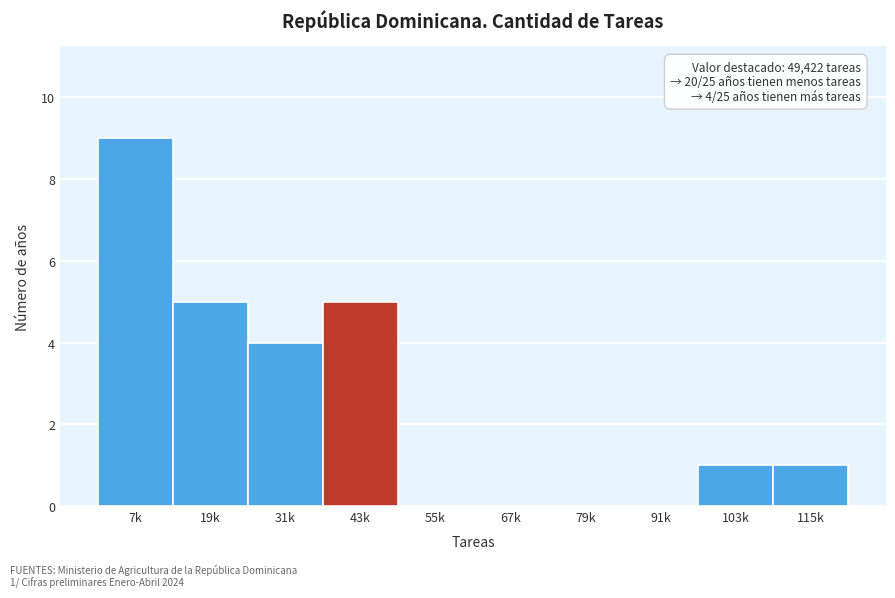

Reading right to left, what are all the values shown in this chart?

115k=1	103k=1	91k=0	79k=0	67k=0	55k=0	43k=5	31k=4	19k=5	7k=9